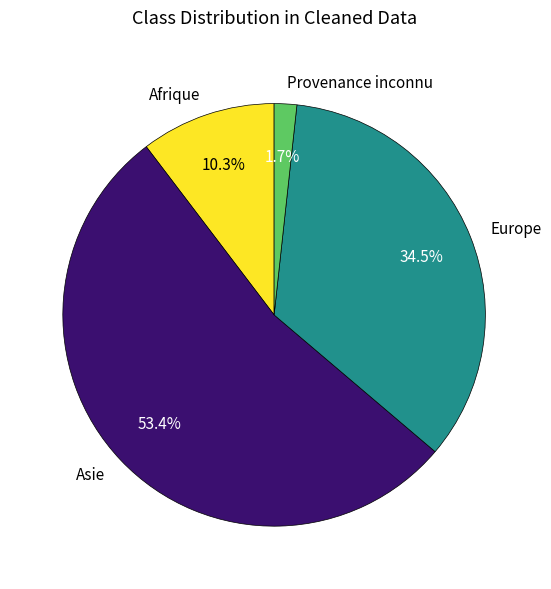

Which has a higher value, Europe or Afrique?

Europe